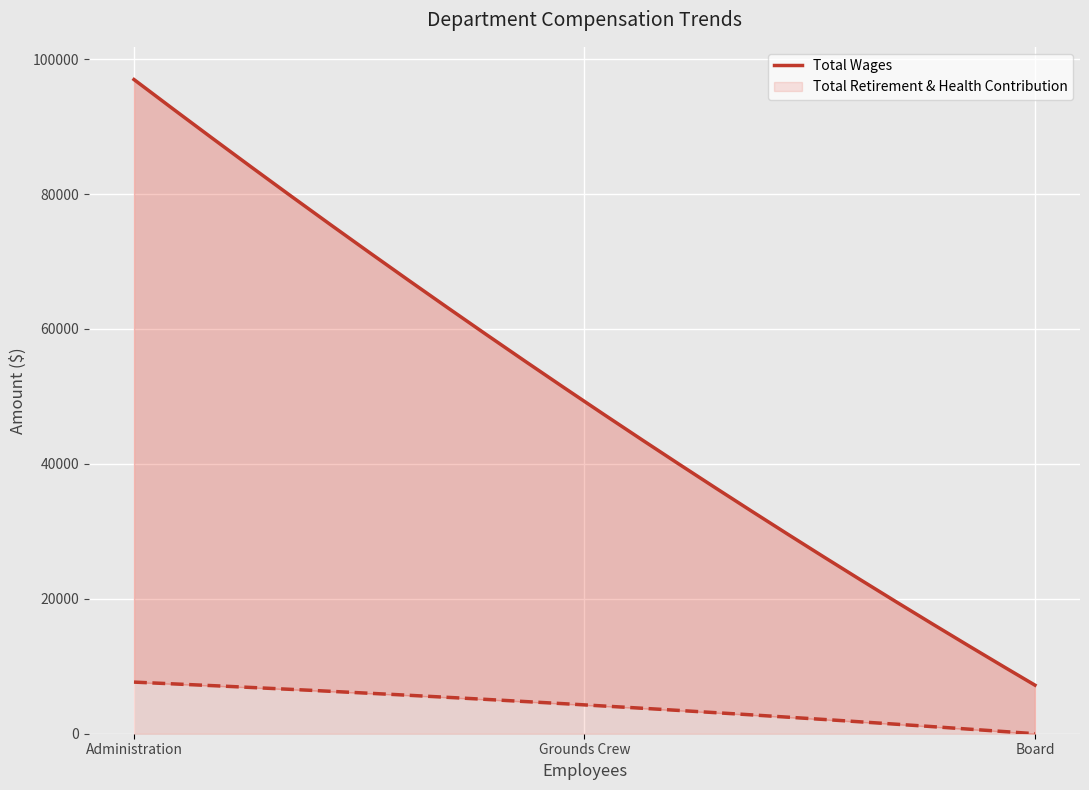

At Administration, list the series in order from smallest to largest.

Total Retirement & Health Contribution, Total Wages